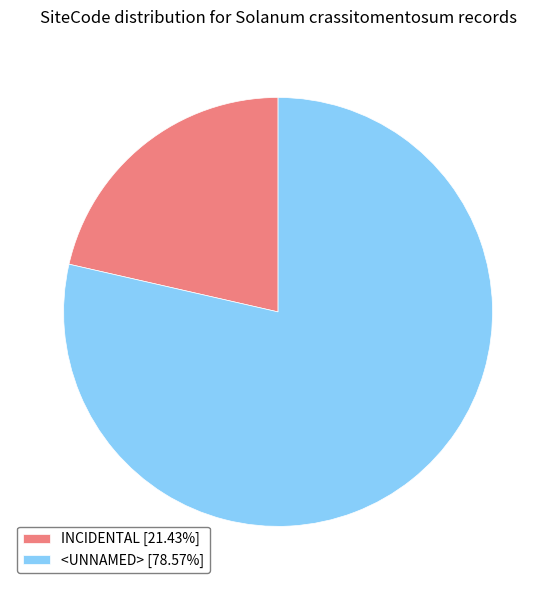

Is the sum of <UNNAMED> and INCIDENTAL greater than half?

Yes